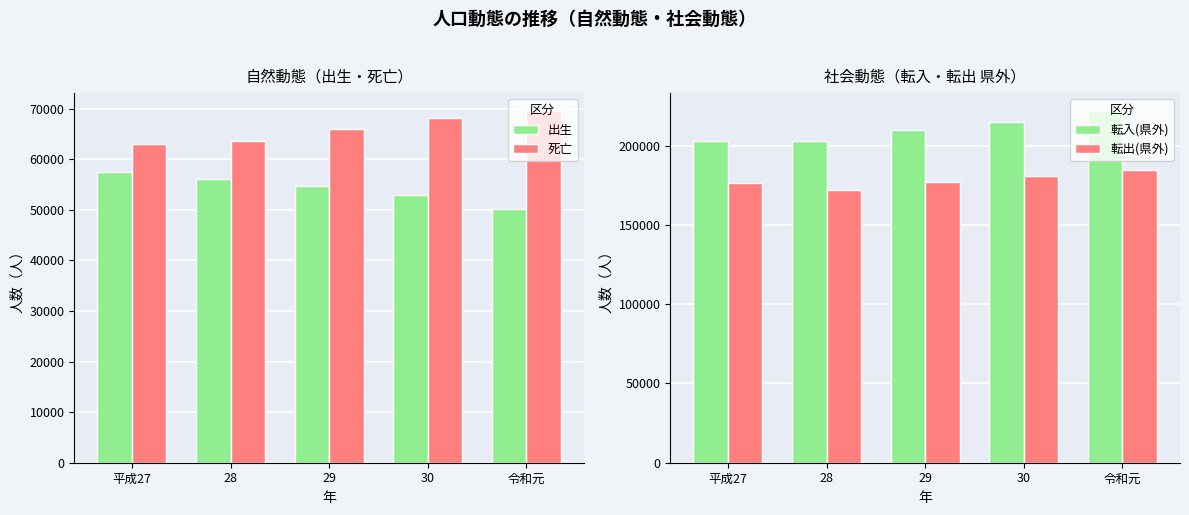

What value does the 転出(県外) series have at 令和元?

184704